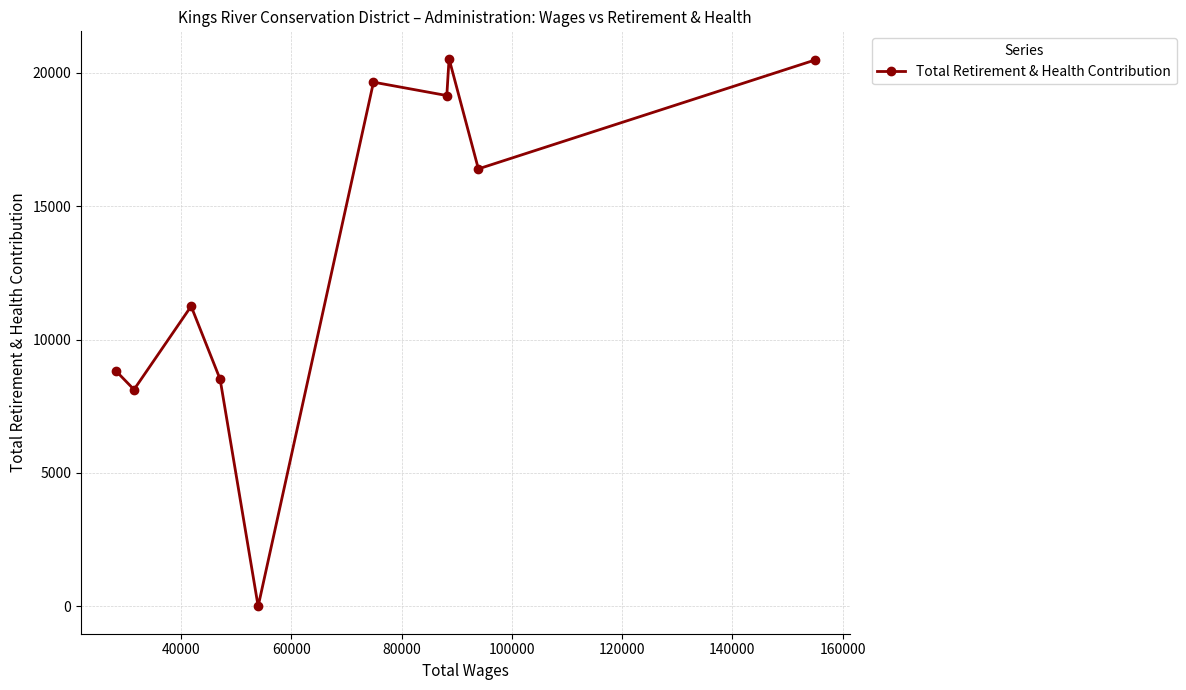

What is the greatest value displayed?

20530